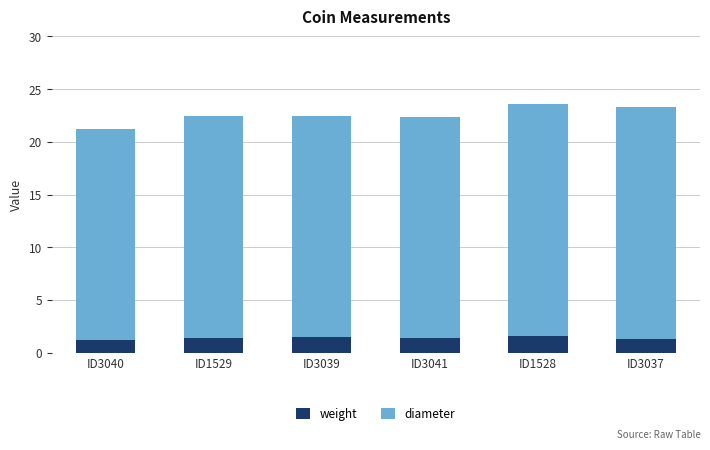

What is the total value across all series at ID1529?

22.4